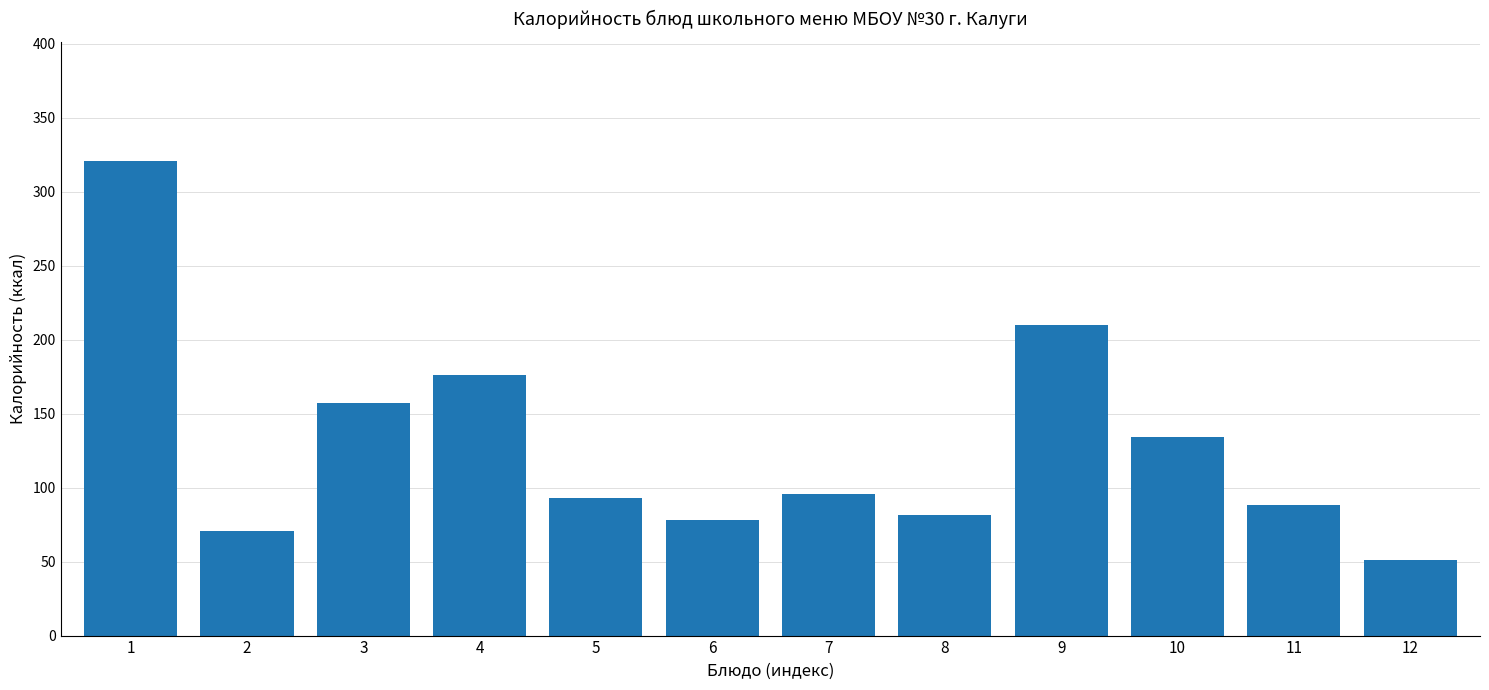

Reading left to right, extract all data points from this chart.

1=321.1	2=70.9	3=157.2	4=176.0	5=92.8	6=78.1	7=96.0	8=81.4	9=210.2	10=134.5	11=88.0	12=51.2